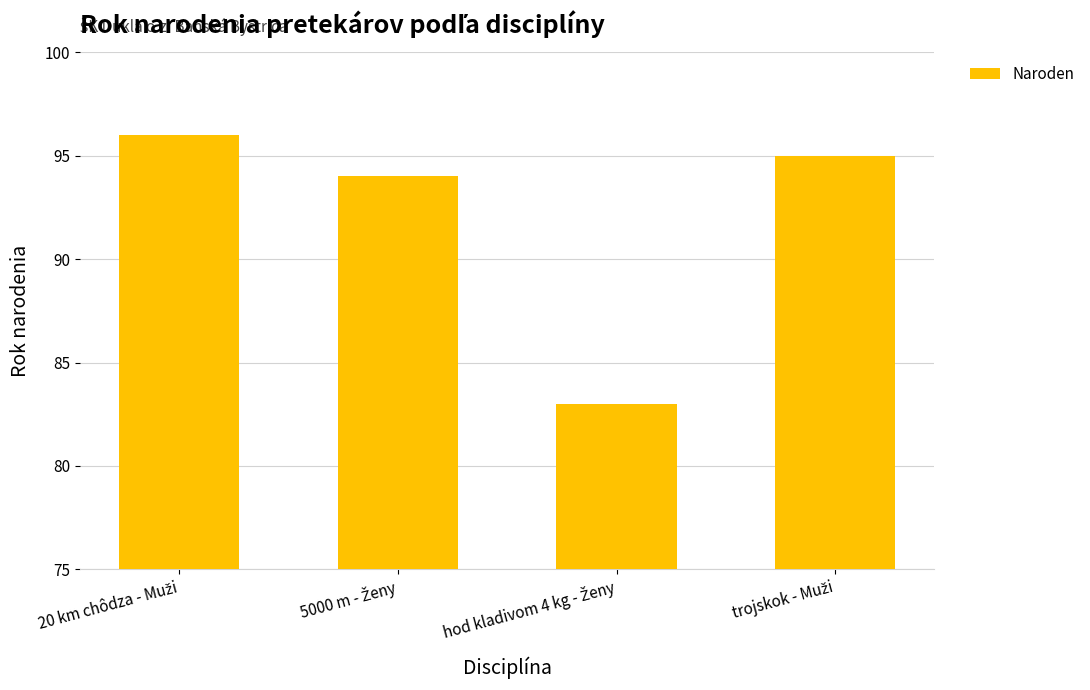

Count the number of categories in the chart.

4